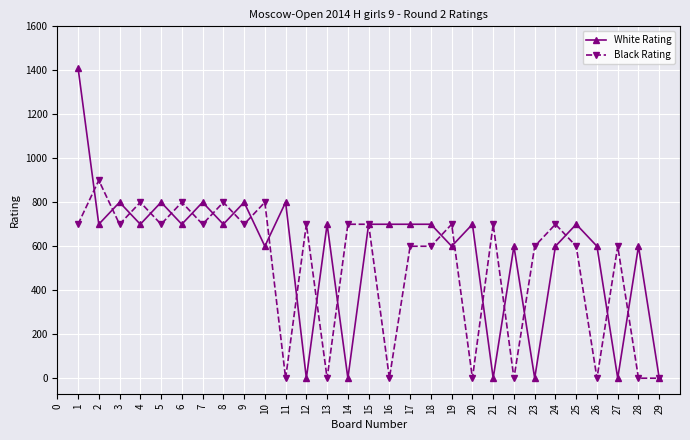

Between 4 and 20, which series saw the biggest shift?

Black Rating